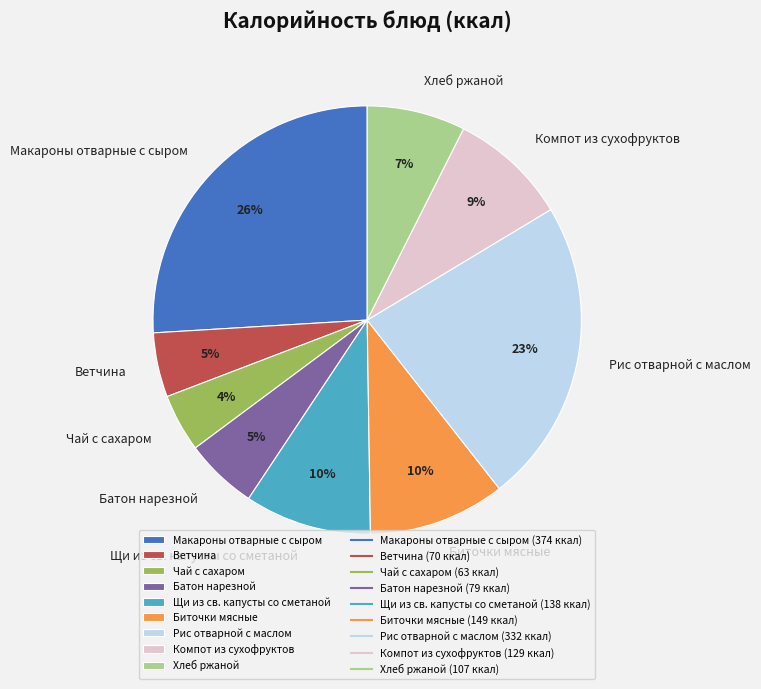

What is the largest slice in the pie chart?

Макароны отварные с сыром